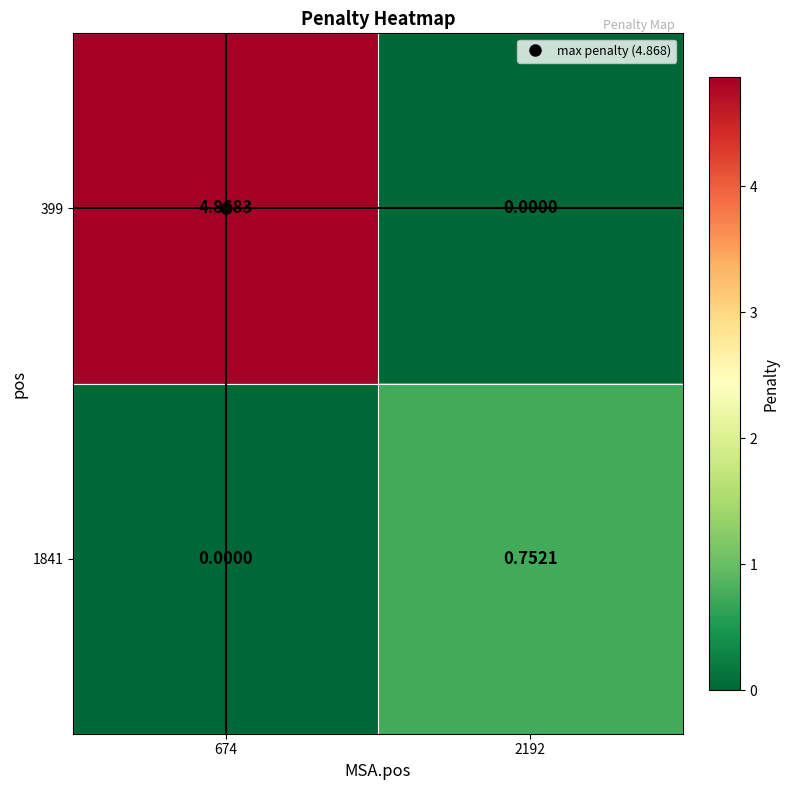

How many values in 1841 are above zero?

1